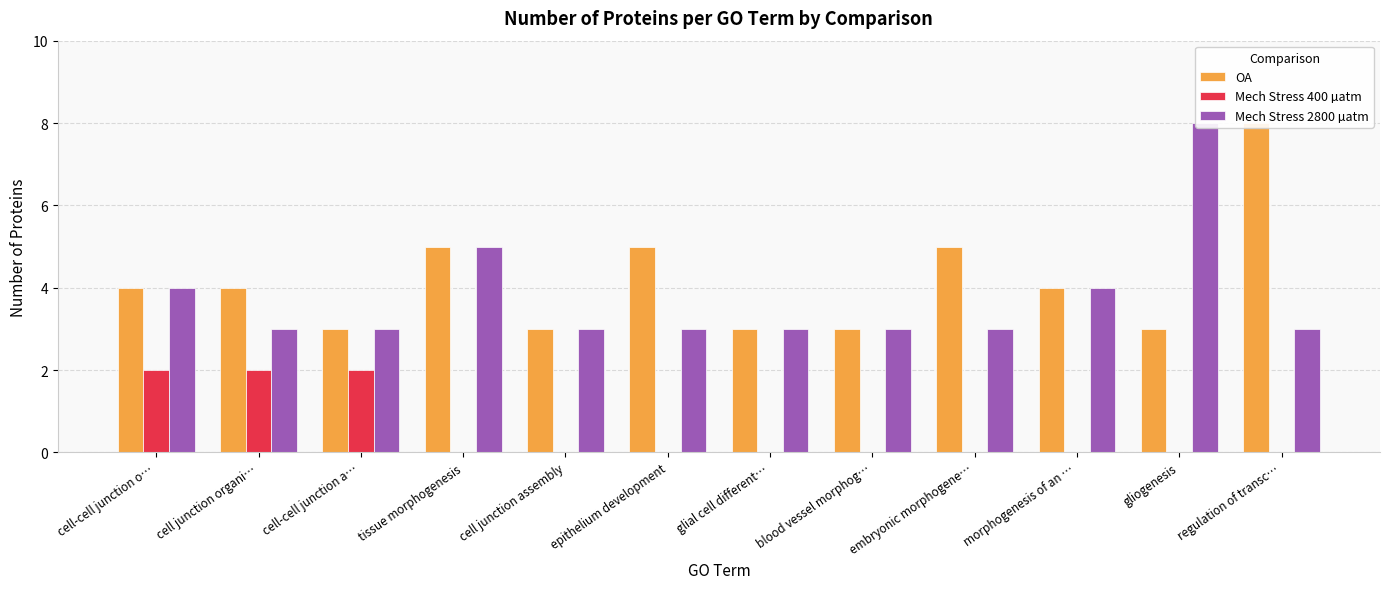

Which series changed the most between cell junction organi… and epithelium development?

Mech Stress 400 µatm